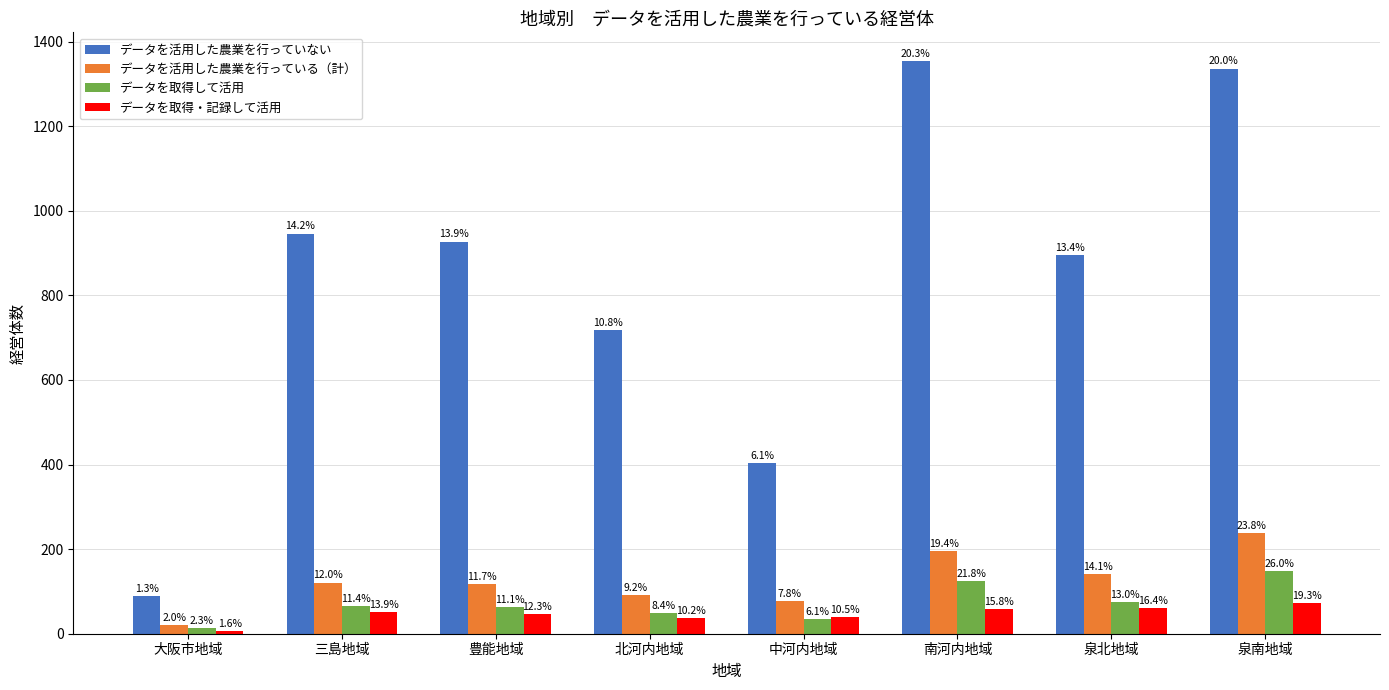

Does the chart contain stacked bars?

No